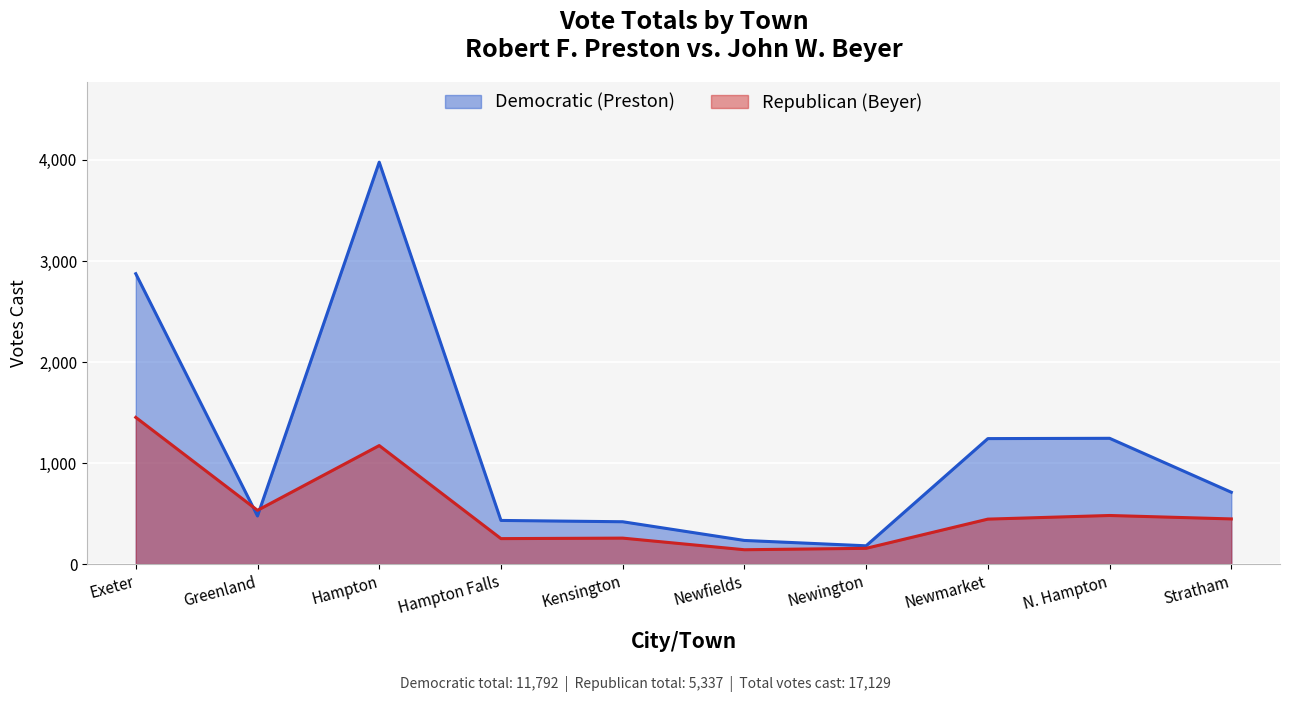

Between Hampton and Kensington, which series saw the biggest shift?

Democratic (Preston)